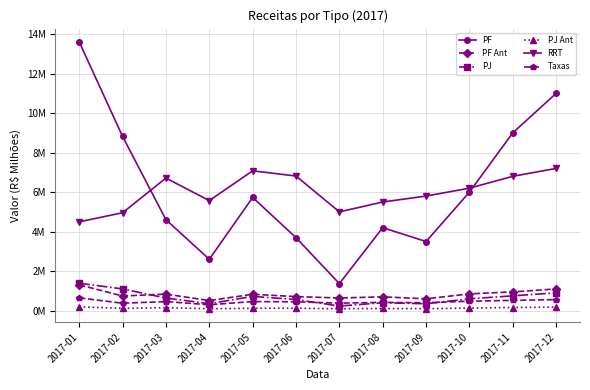

Does the chart have visible grid lines?

Yes